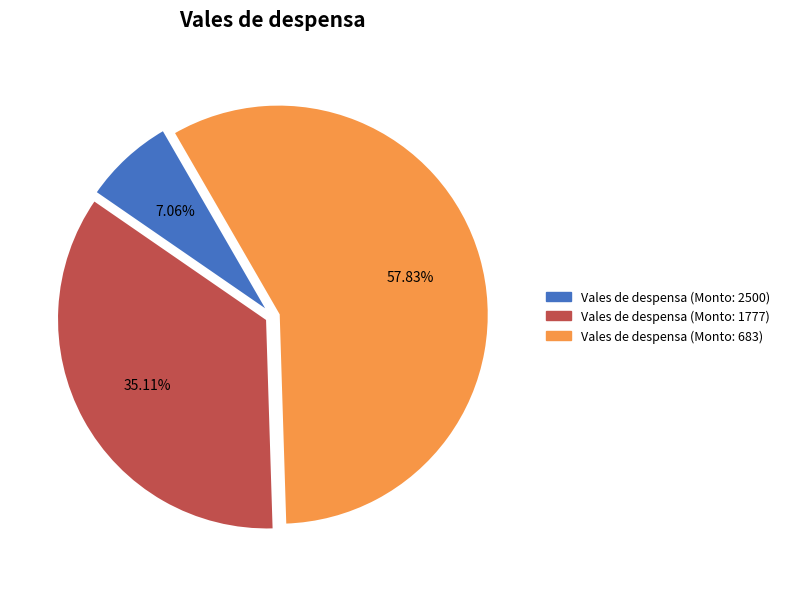

Which category has the smallest portion of the pie?

Vales de despensa (Monto: 2500)